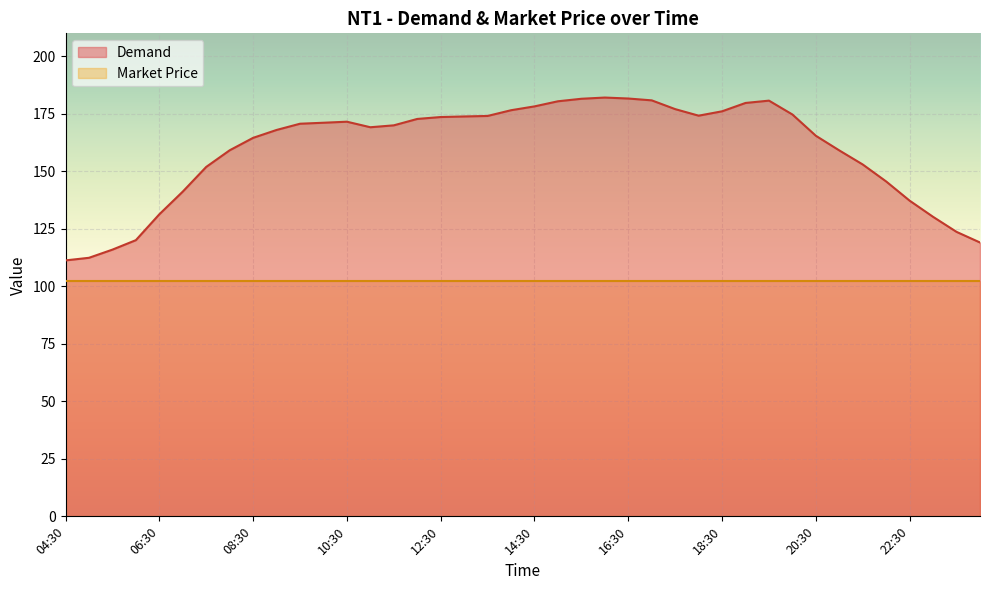

How many data points are above 170?

20